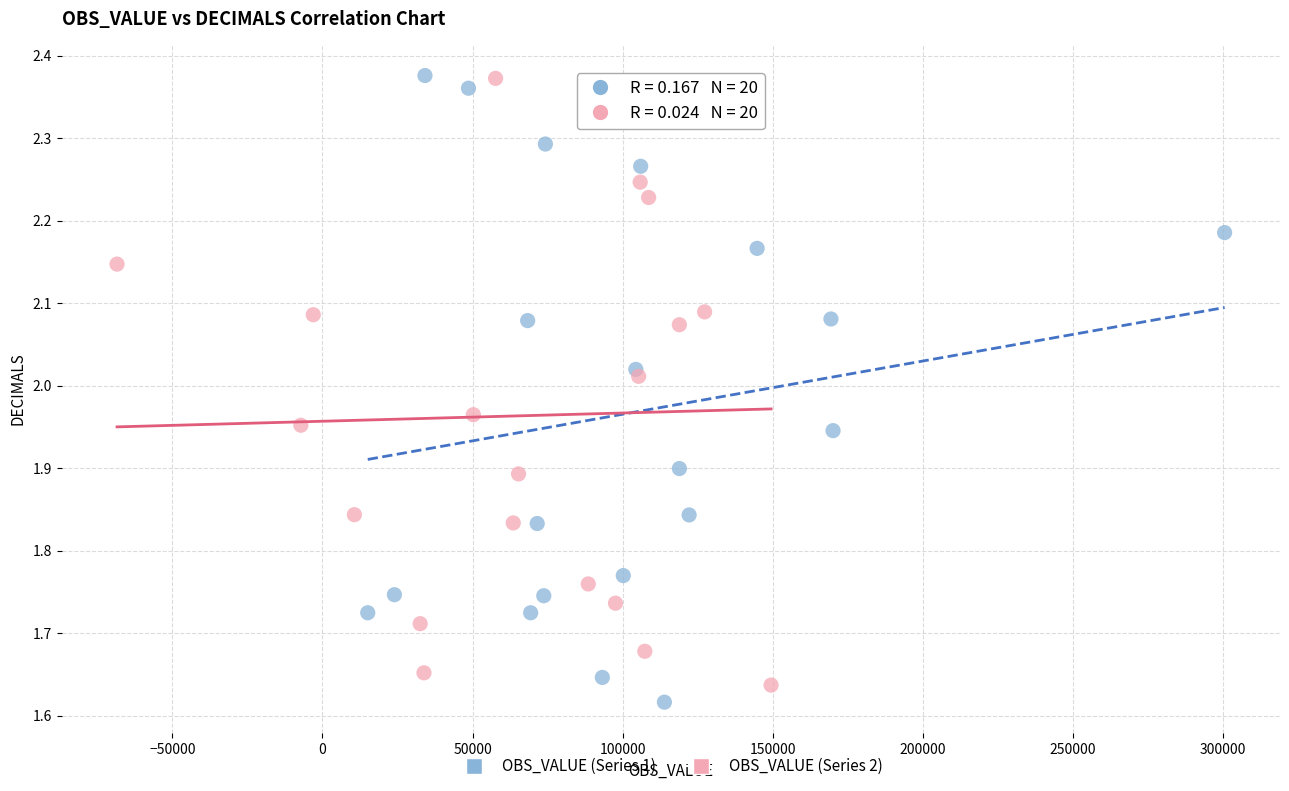

Which series reaches the minimum Y coordinate?

OBS_VALUE (Series 1)